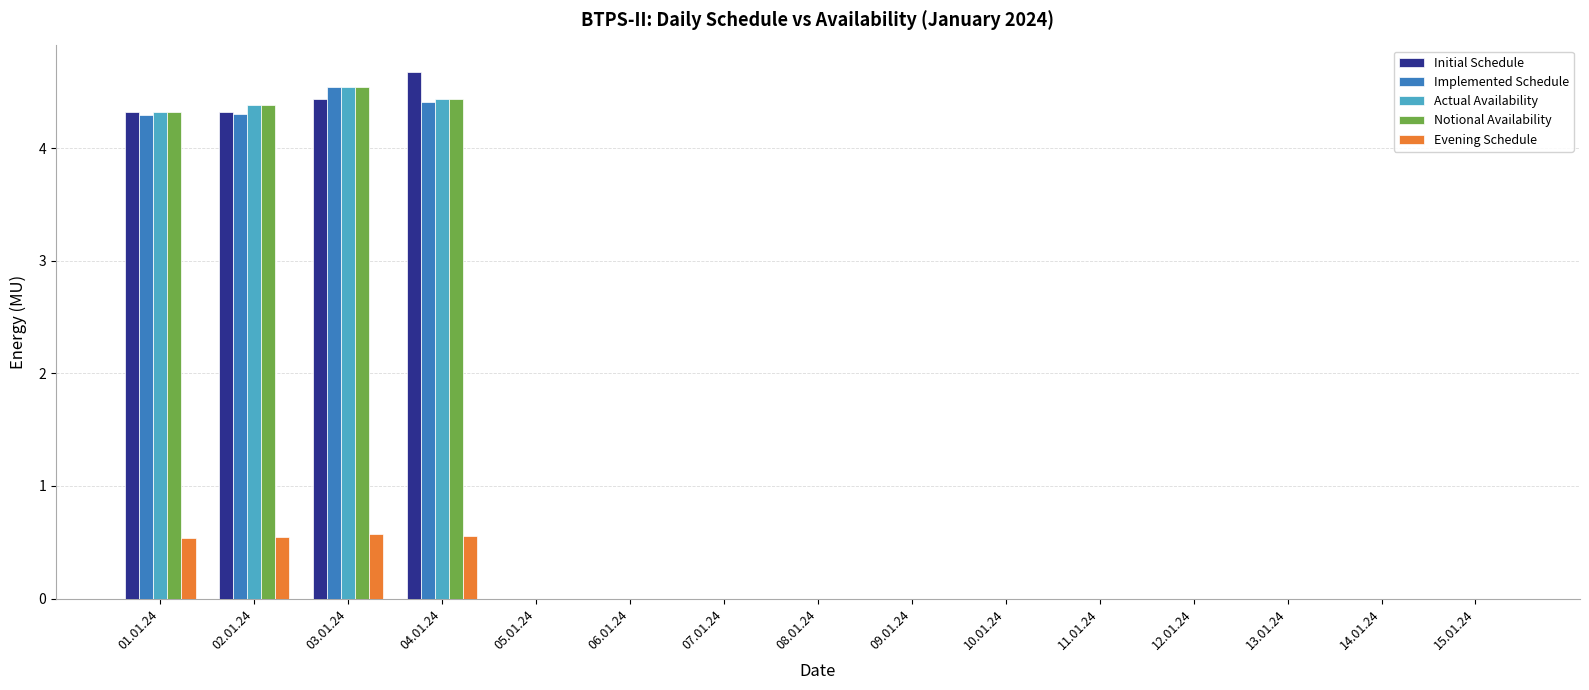

Is the value of Actual Availability at 04.01.24 greater than the value of Implemented Schedule at 06.01.24?

Yes